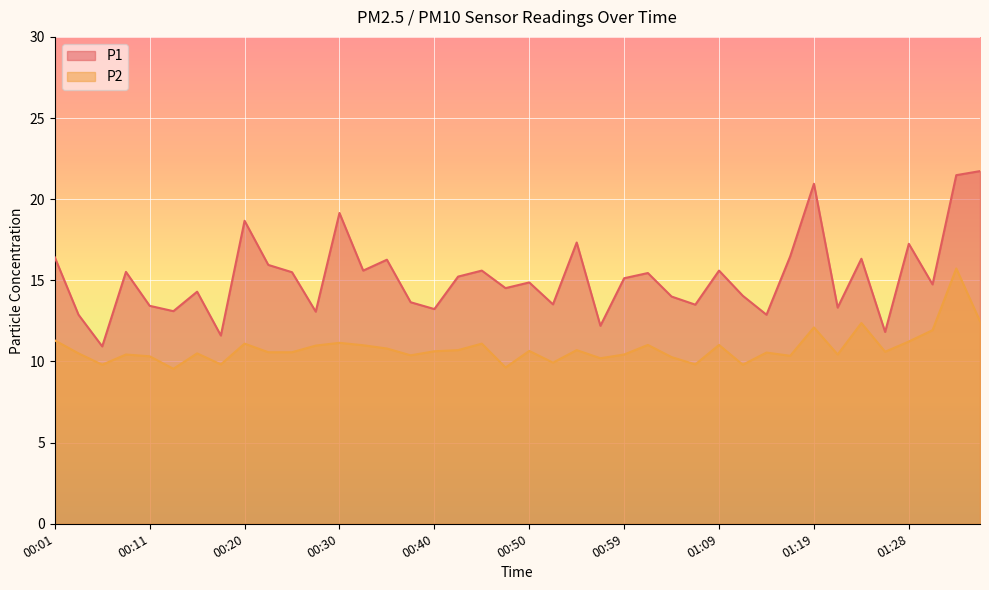

How many values in the P1 series exceed 15?

20